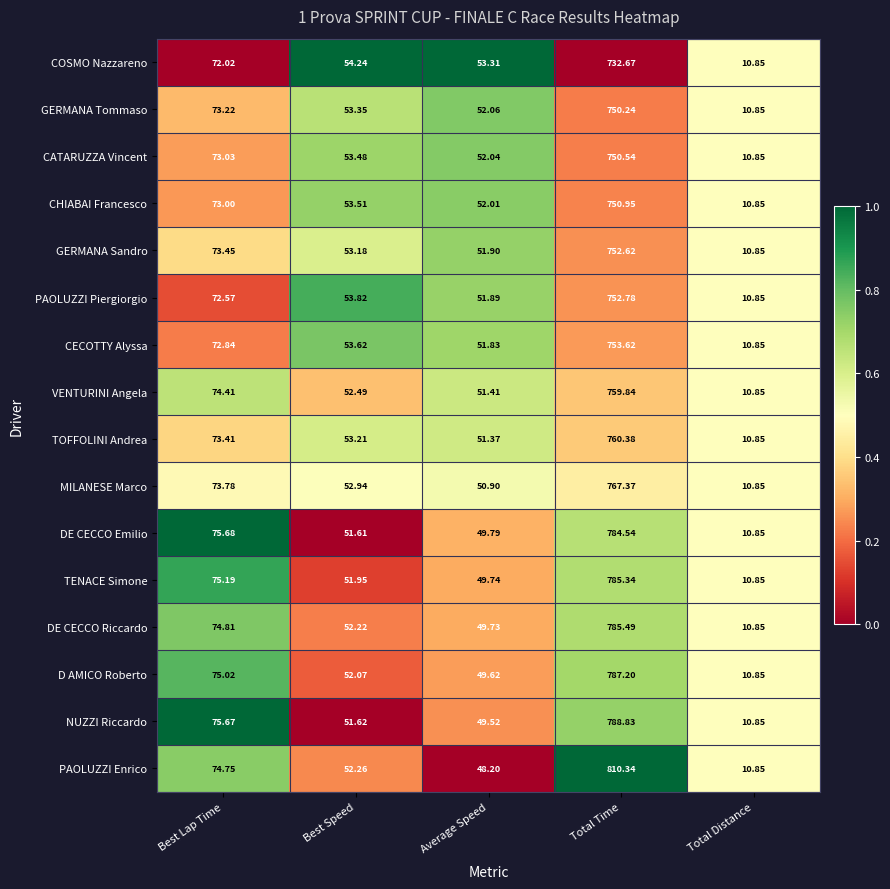

Rank the series at Total Time from lowest to highest value.

COSMO Nazzareno, GERMANA Tommaso, CATARUZZA Vincent, CHIABAI Francesco, GERMANA Sandro, PAOLUZZI Piergiorgio, CECOTTY Alyssa, VENTURINI Angela, TOFFOLINI Andrea, MILANESE Marco, DE CECCO Emilio, TENACE Simone, DE CECCO Riccardo, D AMICO Roberto, NUZZI Riccardo, PAOLUZZI Enrico